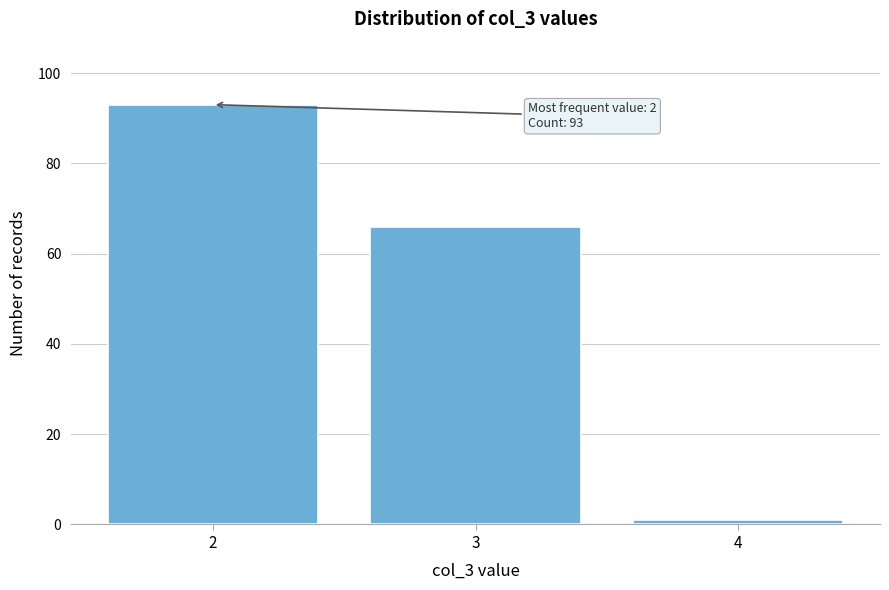

Reading right to left, transcribe all the data shown in this chart.

1	66	93